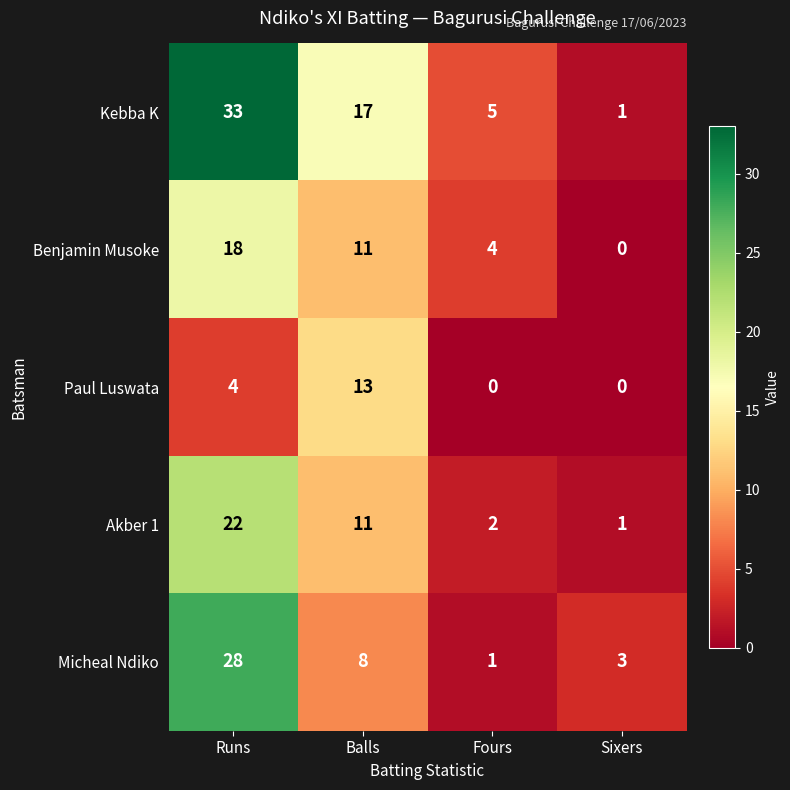

What is the average value of the Paul Luswata series?

4